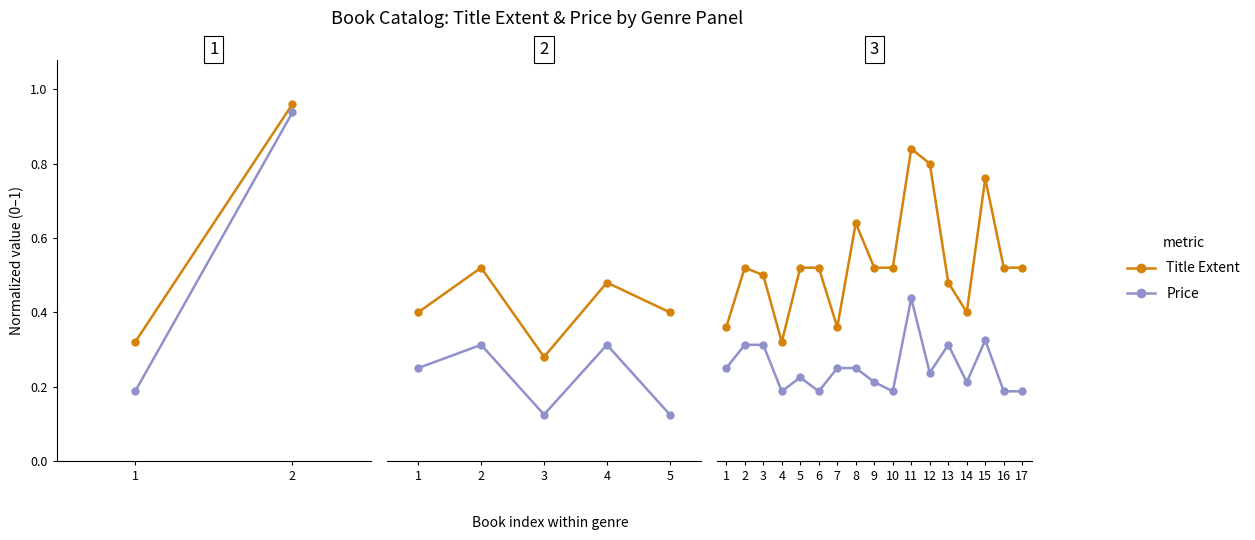

Does the chart display data point markers on the line(s)?

Yes